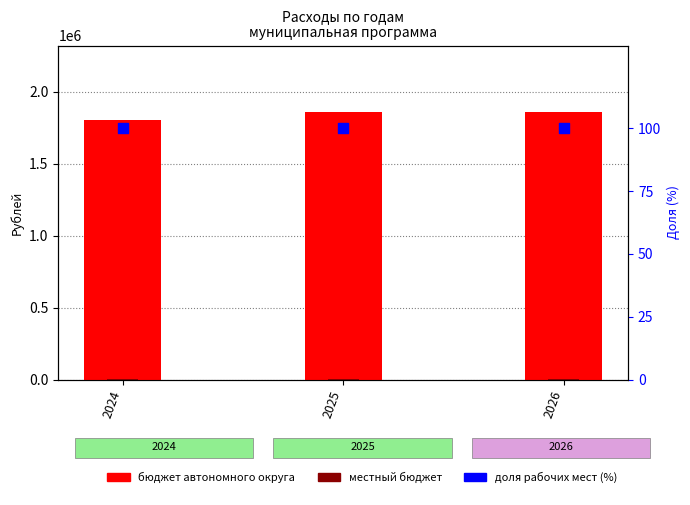

What are all the series names shown in the legend?

бюджет автономного округа, местный бюджет, доля рабочих мест (%)